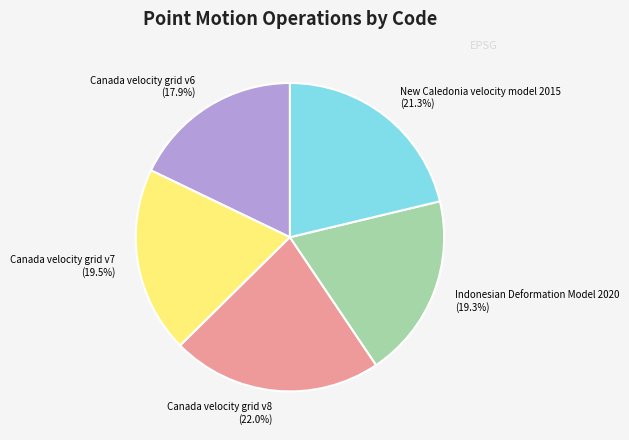

To the nearest percent, what portion does Canada velocity grid v6 represent?

18%